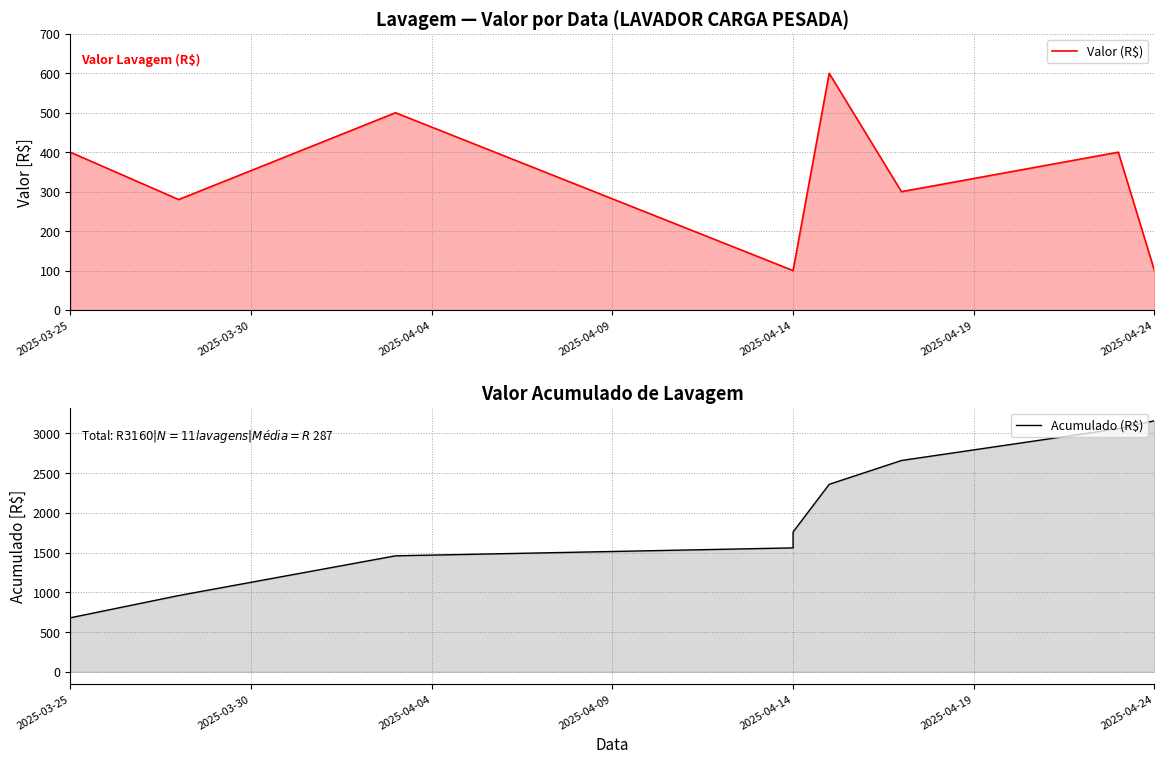

The value of Acumulado (R$) at 2025-04-14 is 1560. True or false?

True